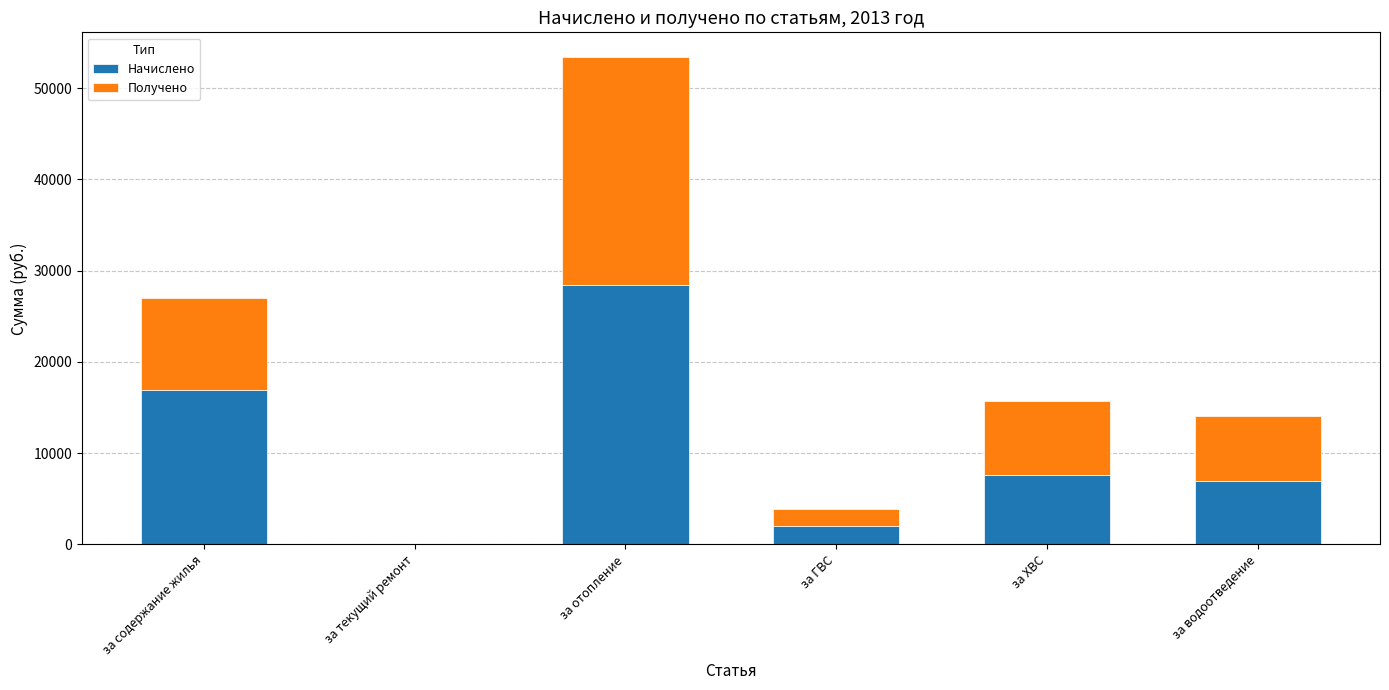

At which category is the sum across all series the highest?

за отопление